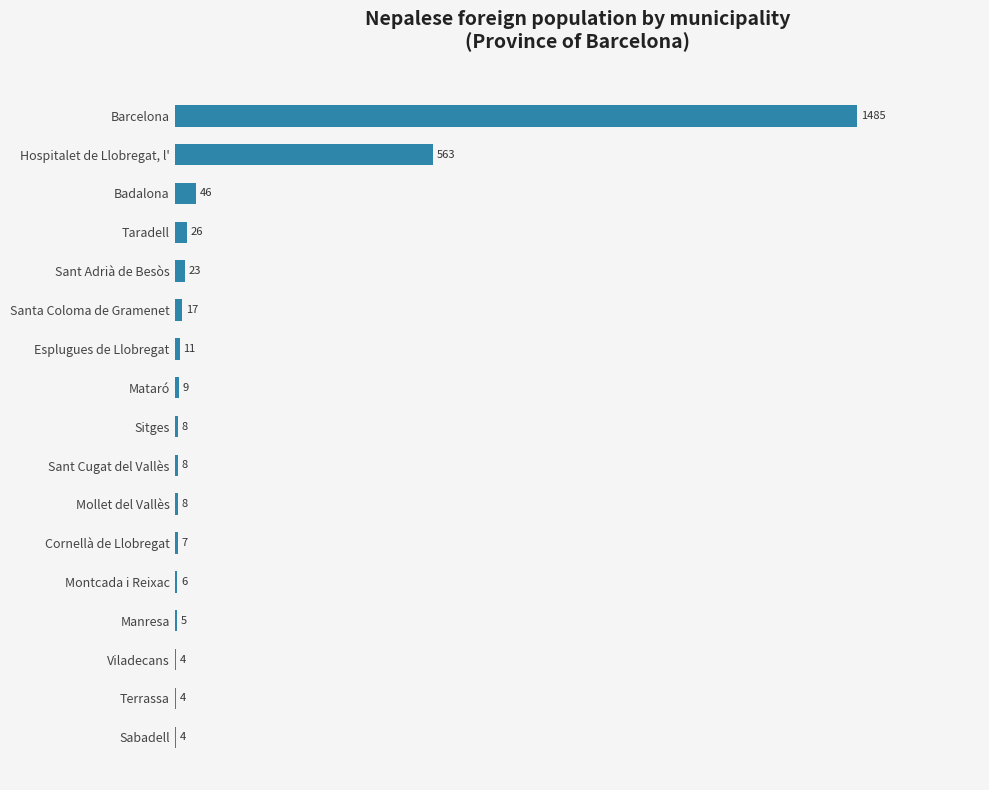

The value at Montcada i Reixac is 6. True or false?

True